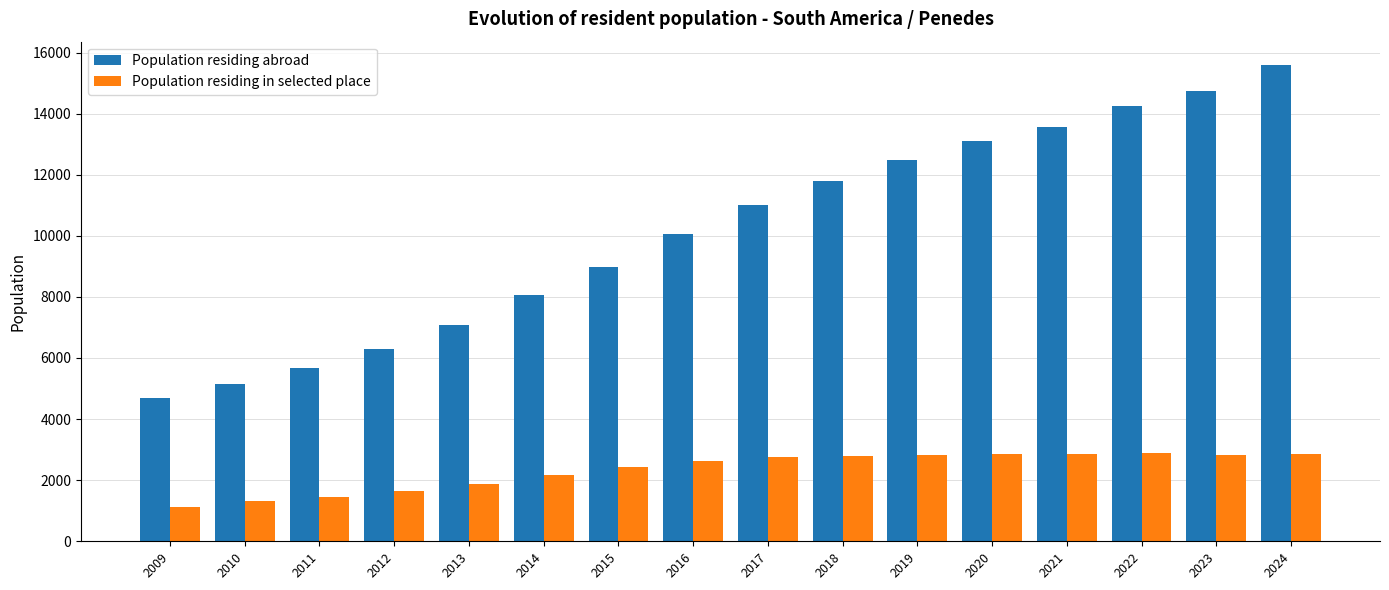

List the labels in order of Population residing abroad value, largest first.

2024, 2023, 2022, 2021, 2020, 2019, 2018, 2017, 2016, 2015, 2014, 2013, 2012, 2011, 2010, 2009